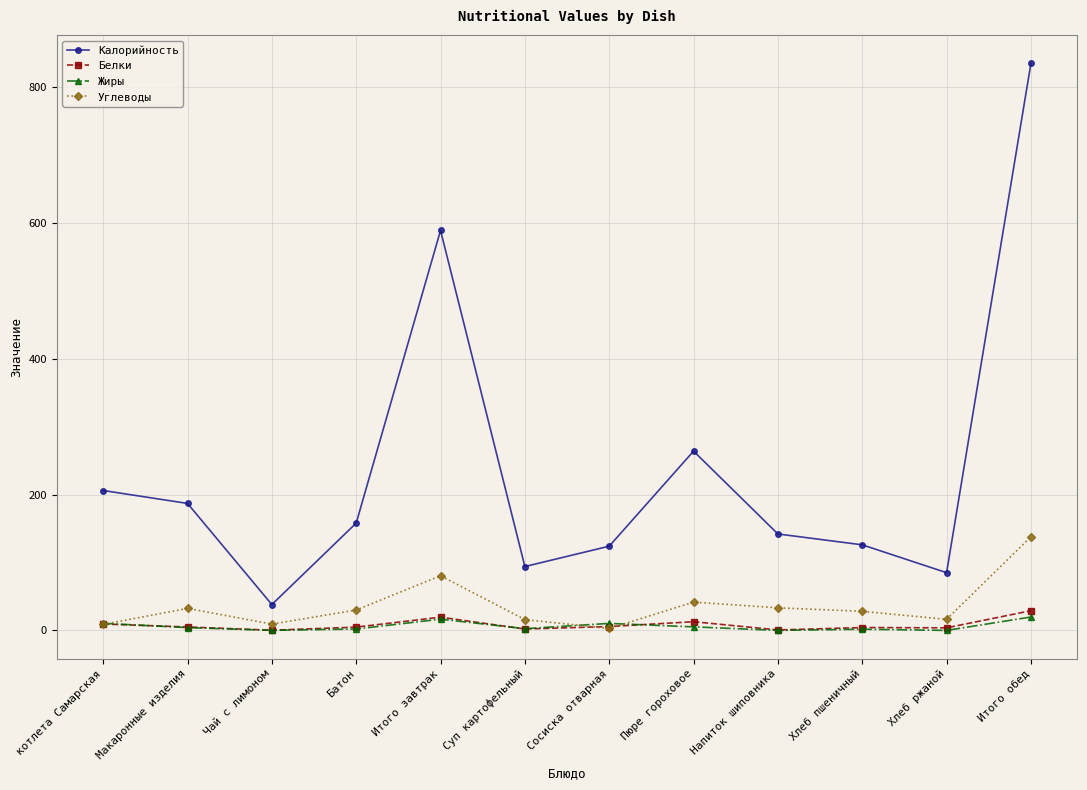

True or false: Белки has a value of 5.0 at Макаронные изделия.

True